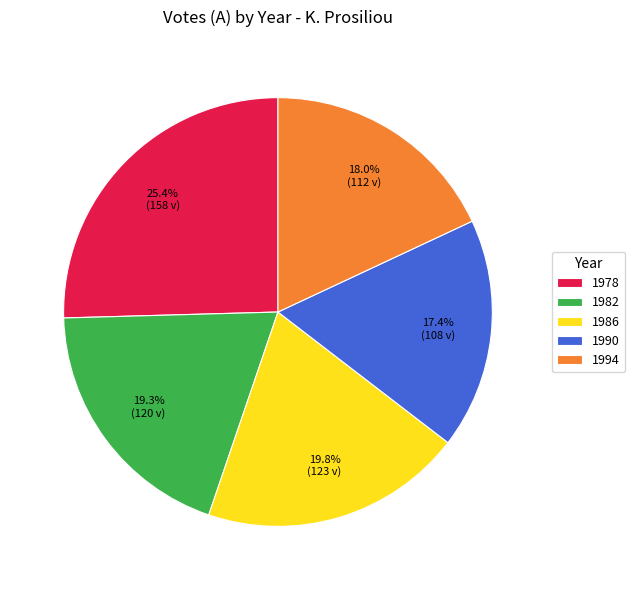

To the nearest percent, what percentage of the pie is 1990?

17%